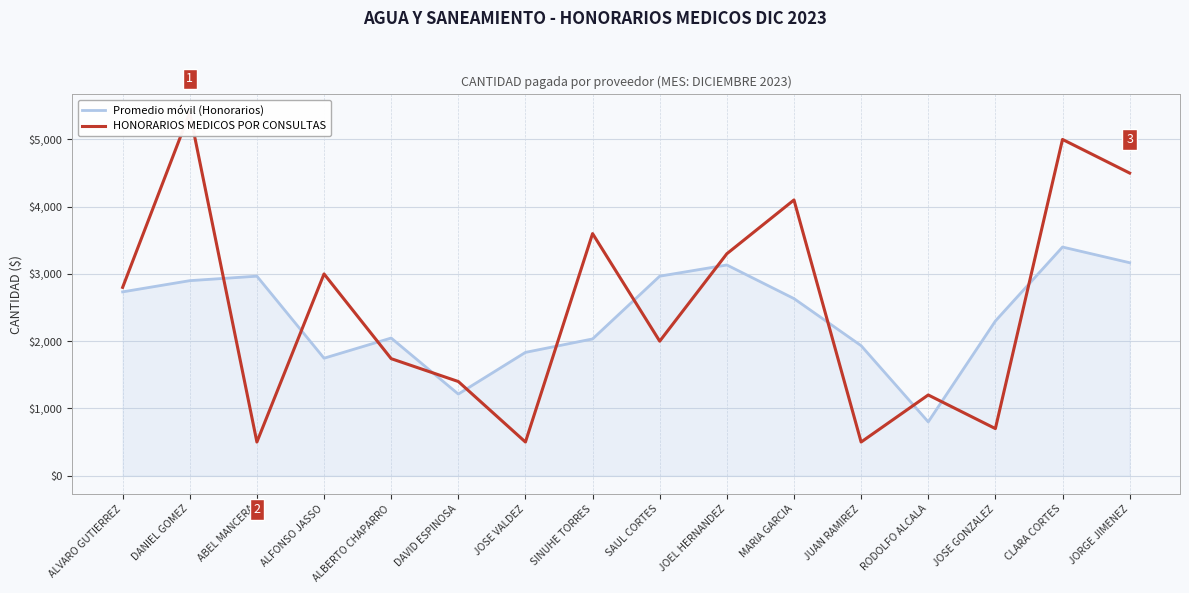

What is the sum of all HONORARIOS MEDICOS POR CONSULTAS values?

40240.0